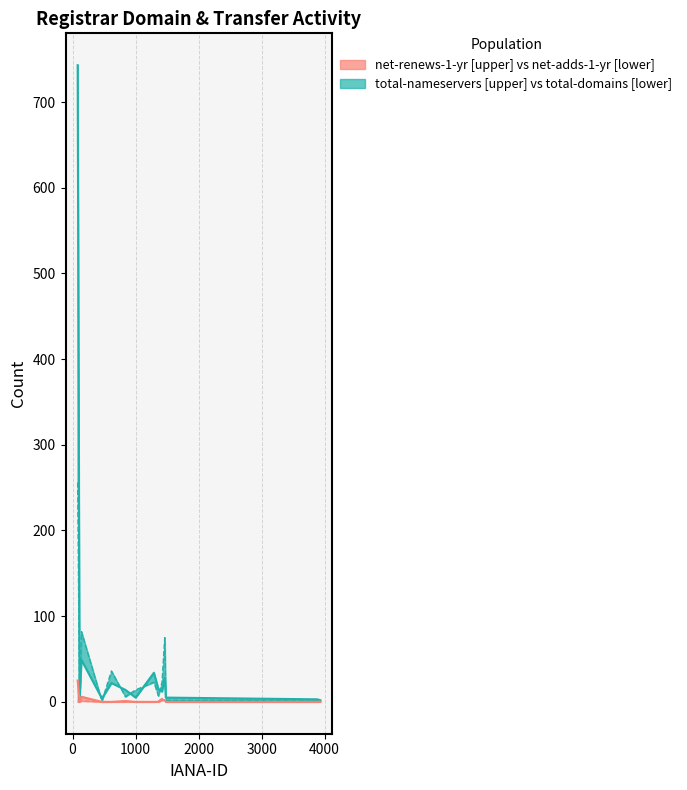

Does the chart have visible grid lines?

Yes